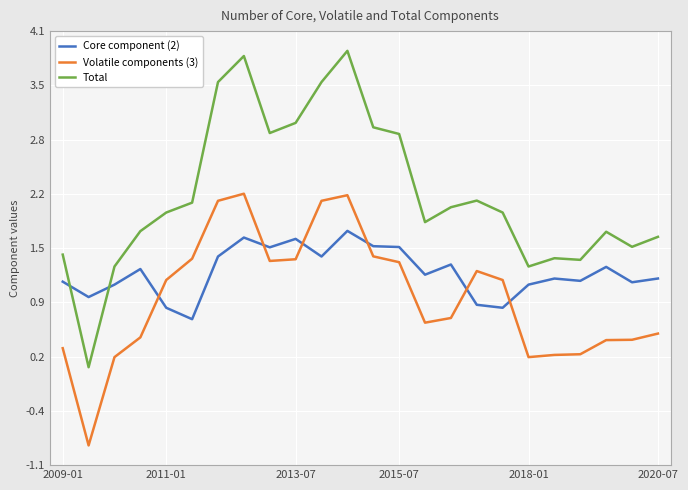

What is the minimum value shown in the chart?

-0.8